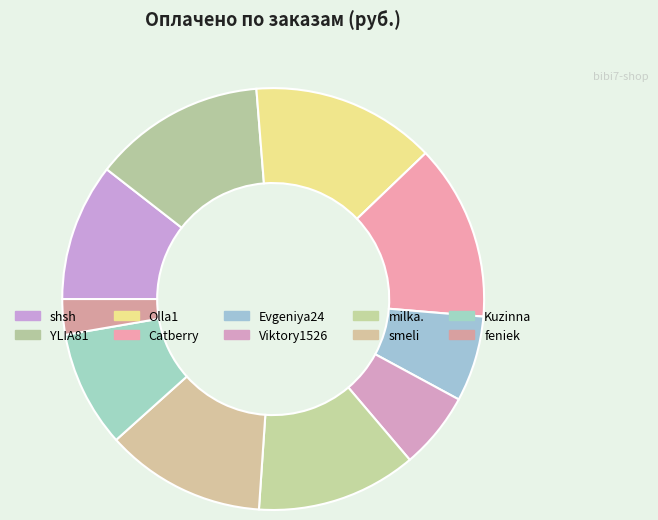

Rank the categories by value from lowest to highest.

feniek, Viktory1526, Evgeniya24, Kuzinna, shsh, milka., smeli, YLIA81, Catberry, Olla1